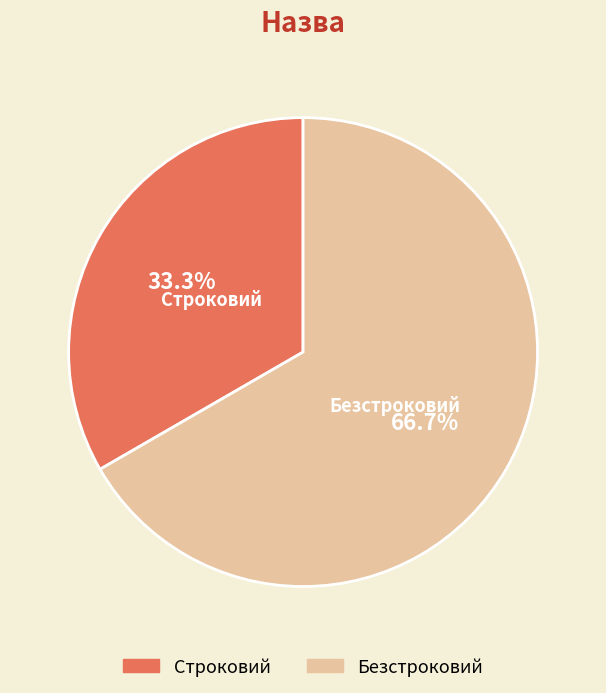

Is the sum of Строковий and Безстроковий greater than half?

Yes